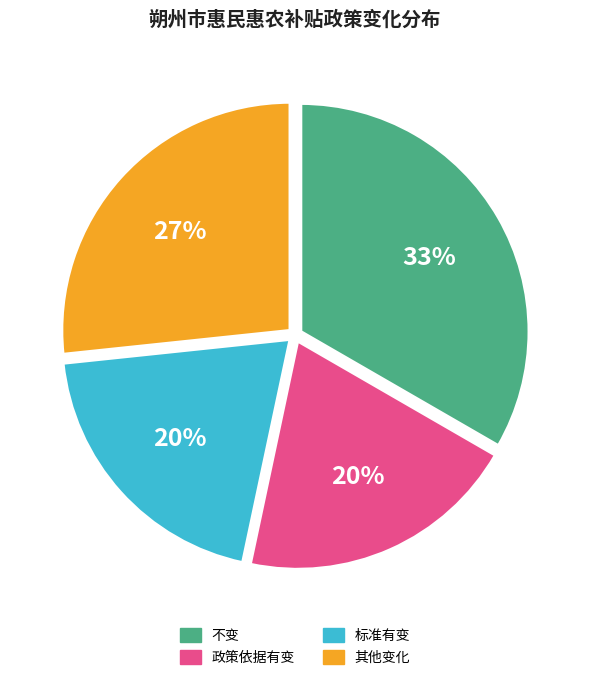

Does any single category account for the majority?

No